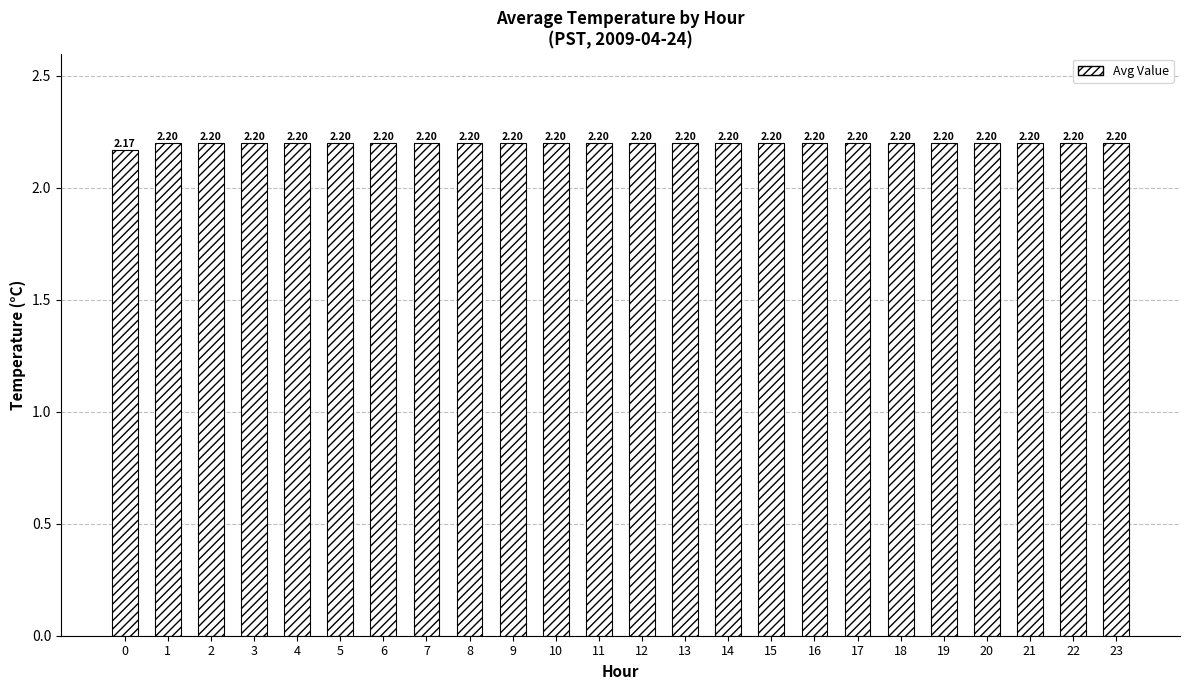

True or false: the data shows 3.8 at 20.

False